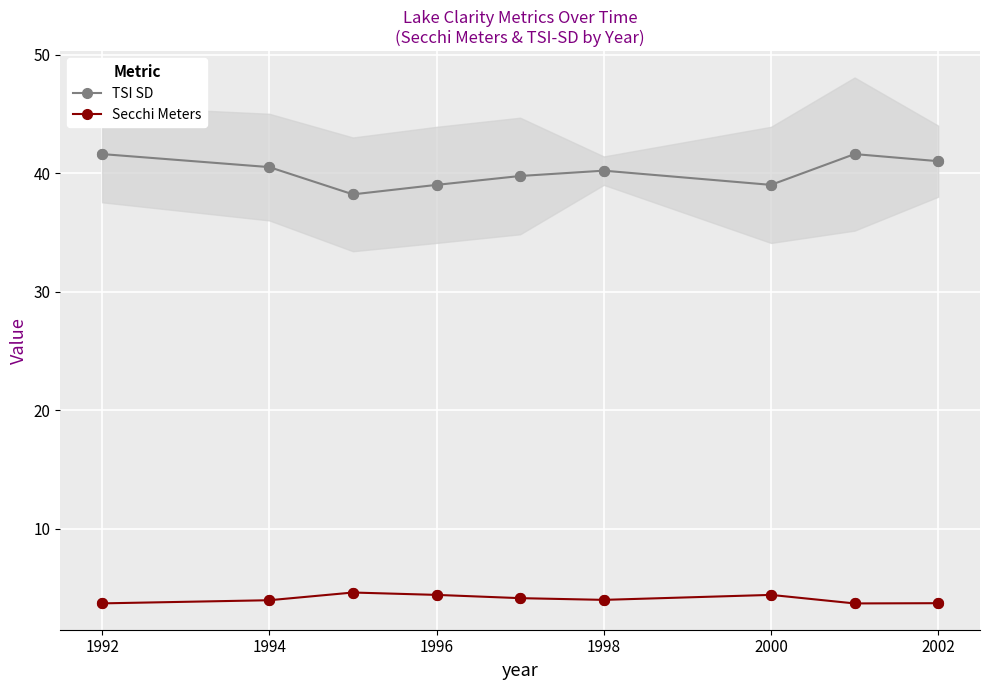

Which series reaches the minimum Y coordinate?

Secchi Meters